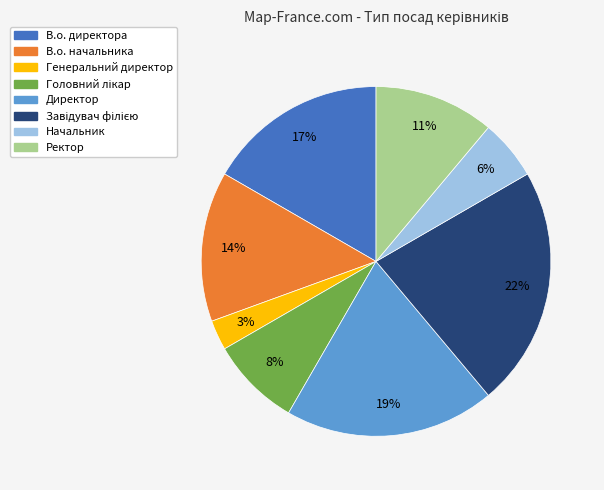

Which has a higher value, В.о. начальника or Генеральний директор?

В.о. начальника